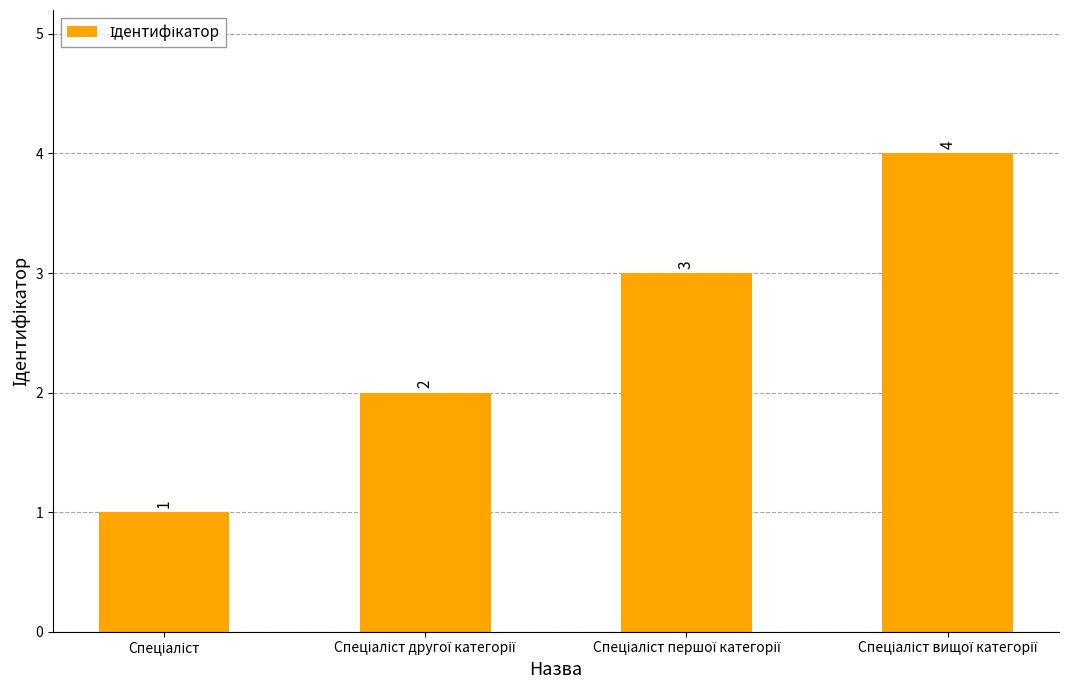

What is the difference between the maximum and minimum values?

3